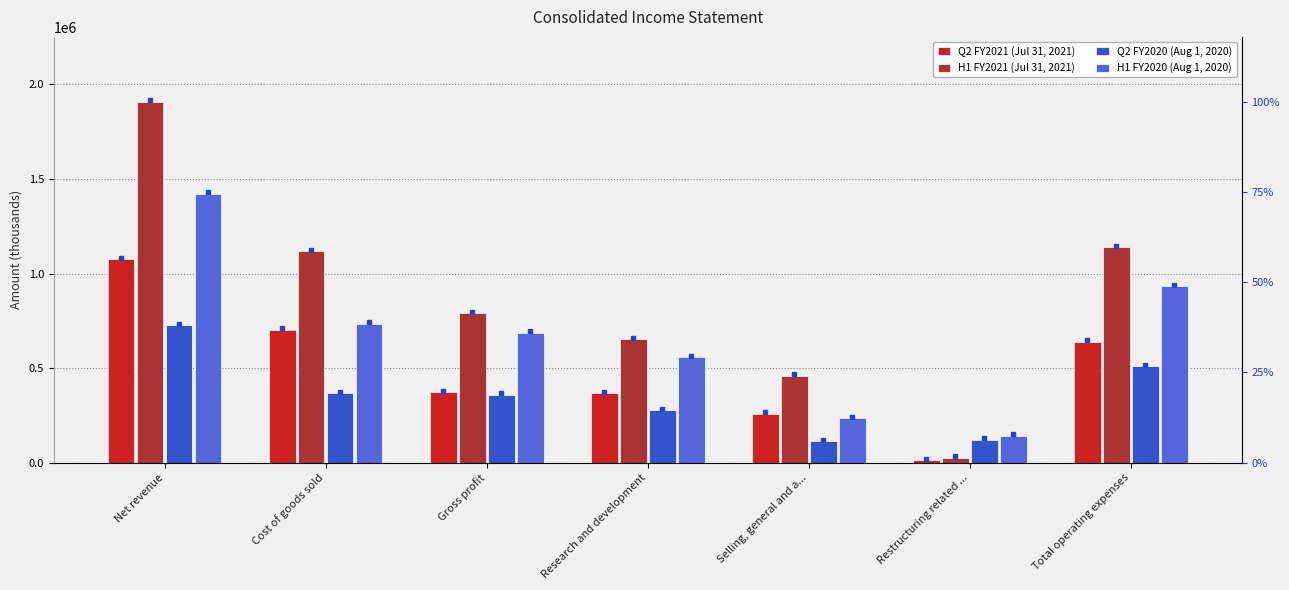

What is the value of the H1 FY2021 (Jul 31, 2021) bar at the 3rd from the left?

789971